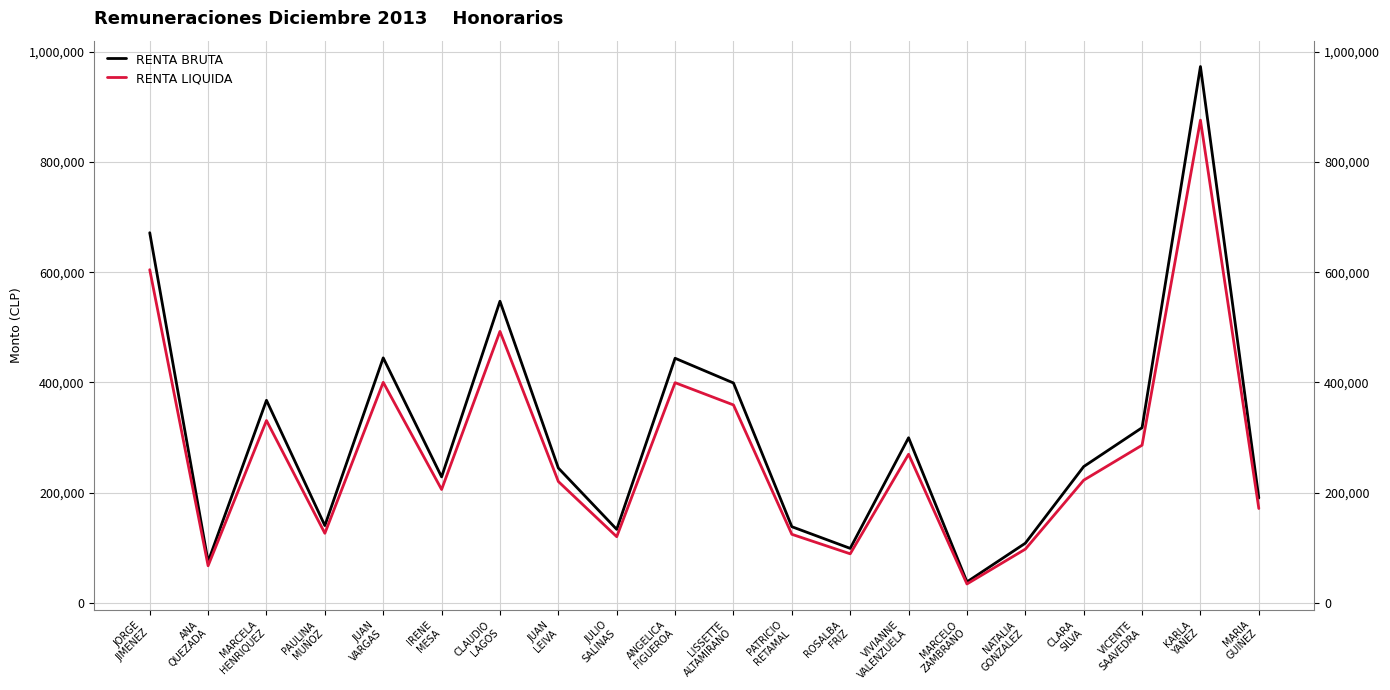

What is the difference between the RENTA BRUTA values at CLARA
SILVA and ROSALBA
FRIZ?

148499